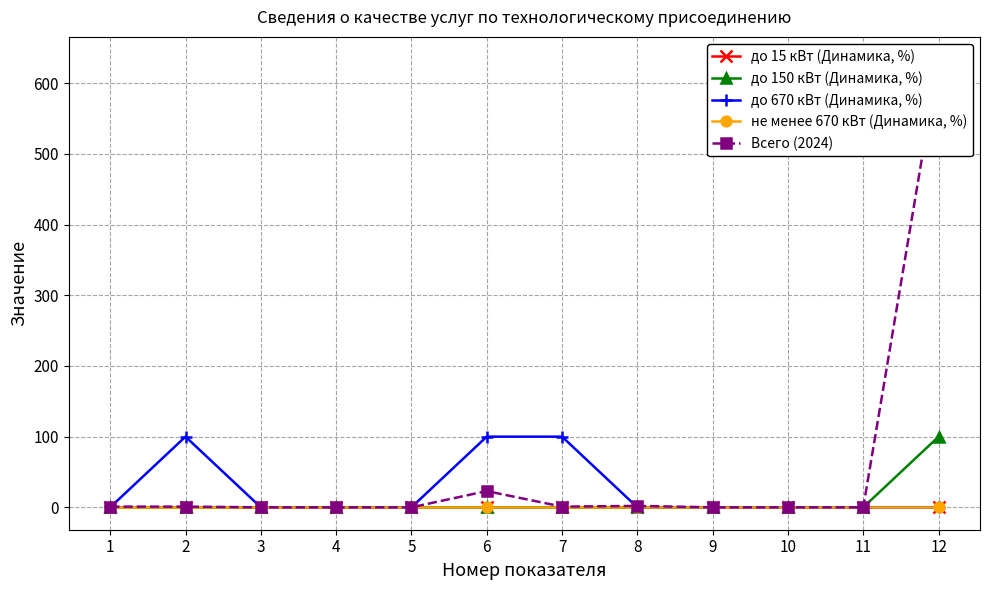

The не менее 670 кВт (Динамика, %) series shows 0 at 10. True or false?

True